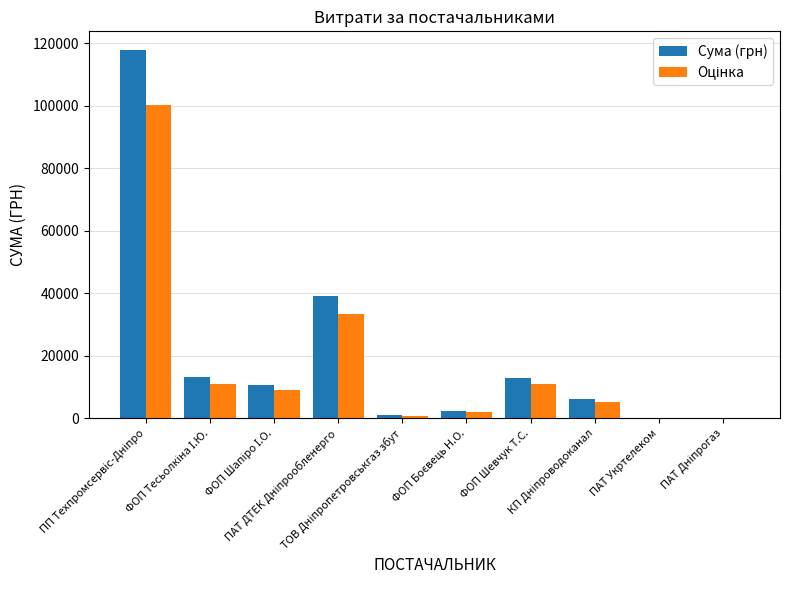

How many distinct data groups are displayed?

2